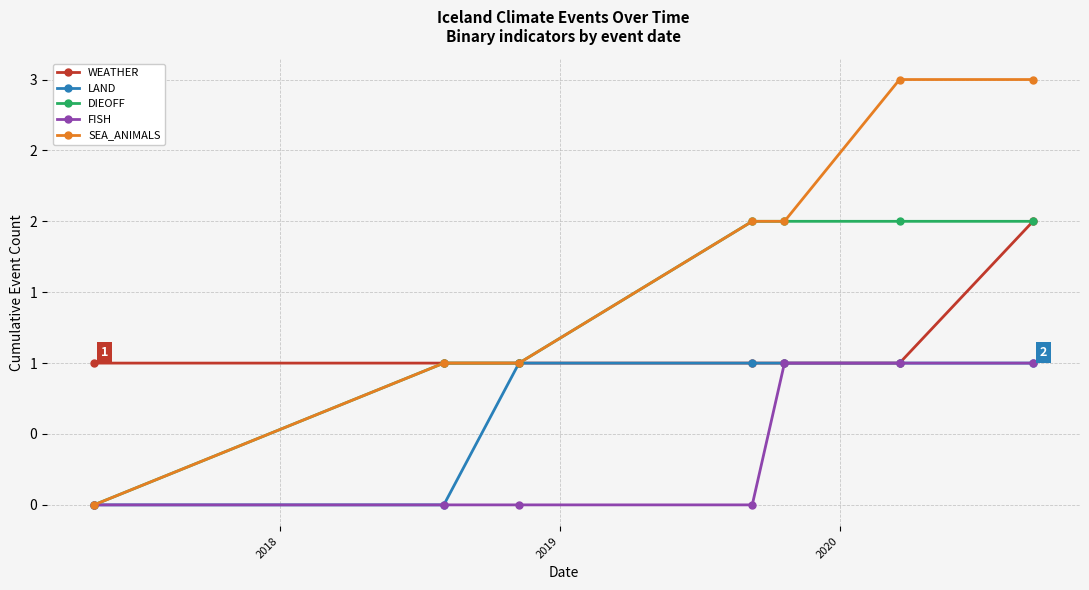

What are all the series names shown in the legend?

WEATHER, LAND, DIEOFF, FISH, SEA_ANIMALS